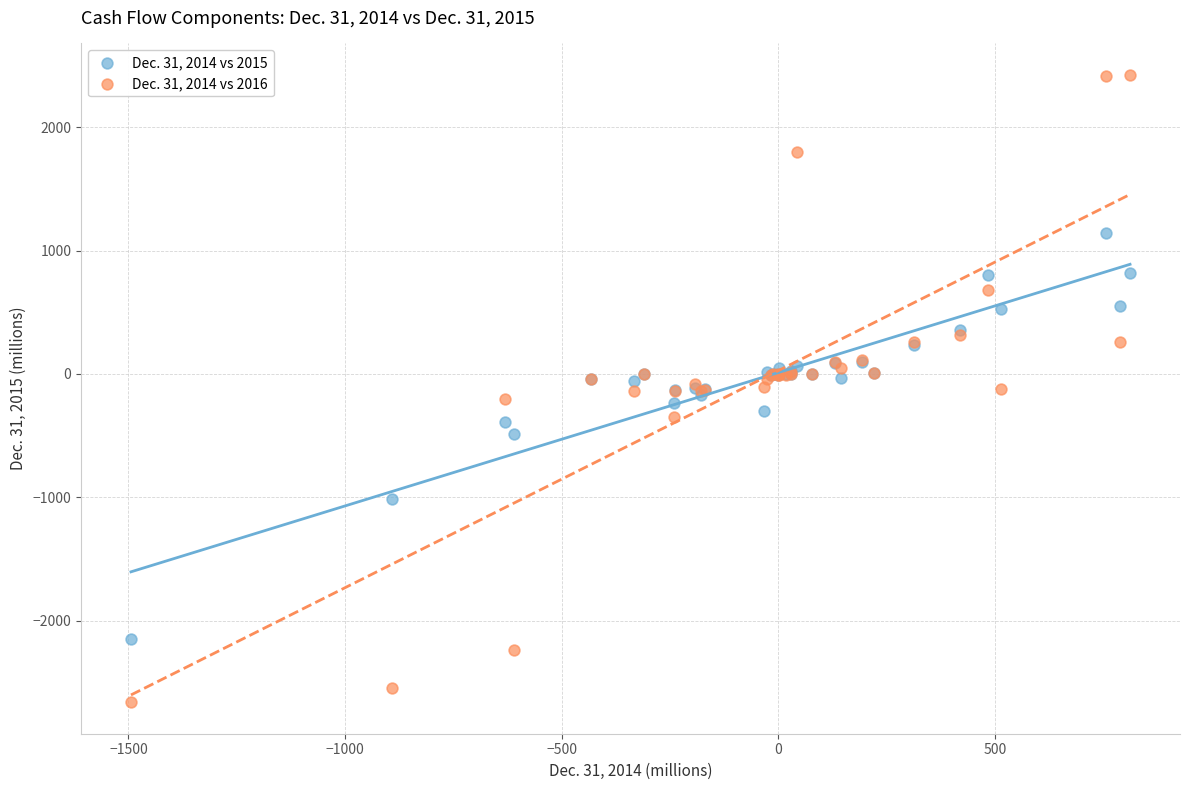

What is the X range (max minus min) for the scatter plot?

2306